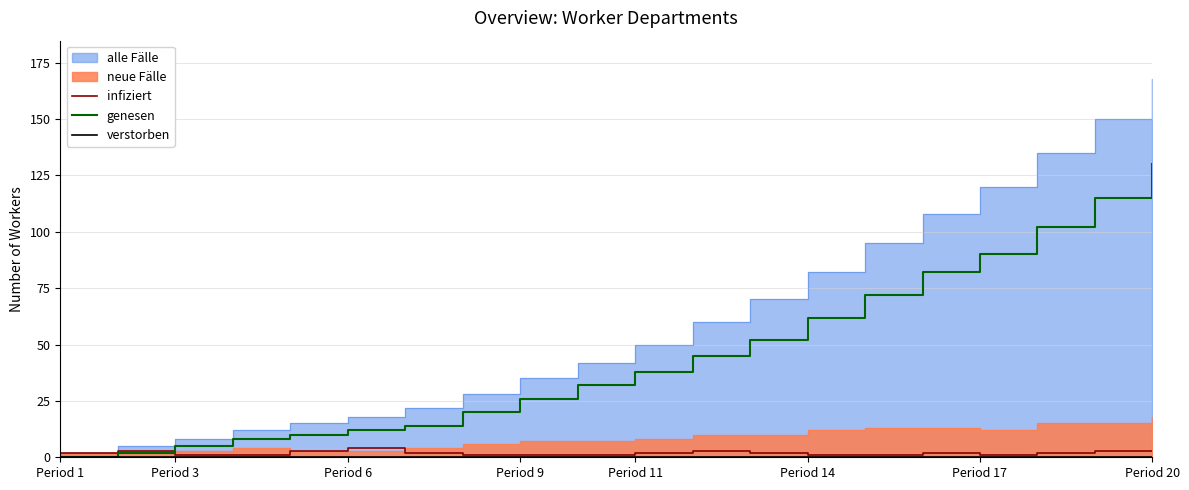

Which category has the highest value in the genesen series?

Period 20